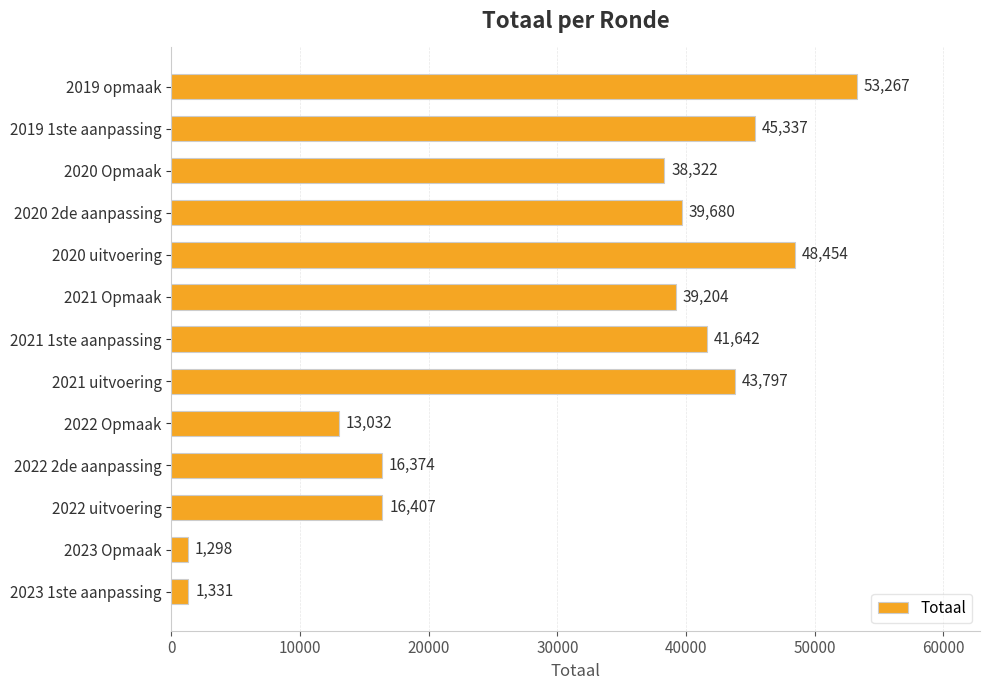

The chart shows a value of 20644 at 2021 uitvoering. True or false?

False